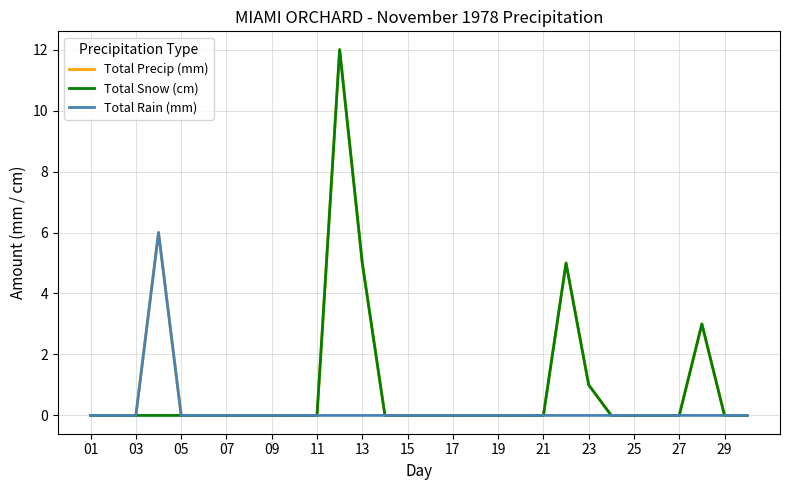

What is the maximum value for Total Precip (mm)?

12